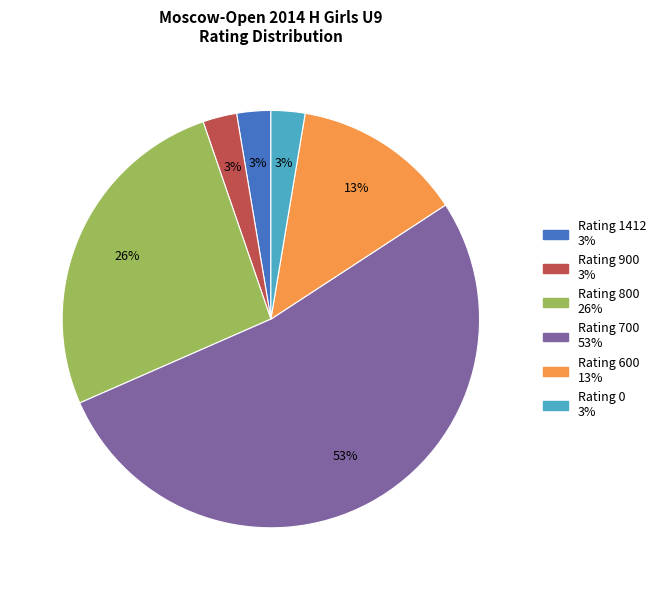

To the nearest percent, what is the average slice percentage?

17%